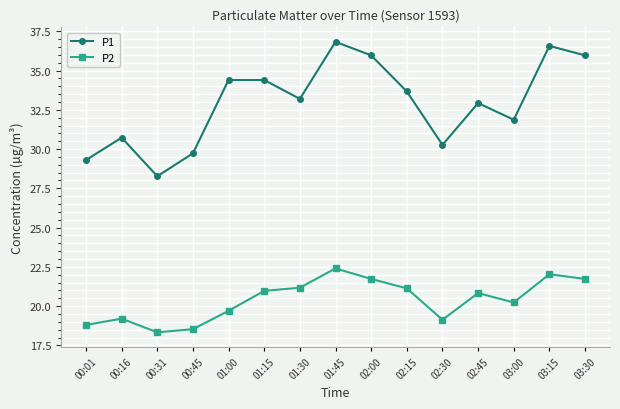

At 02:00, list the series in order from largest to smallest.

P1, P2